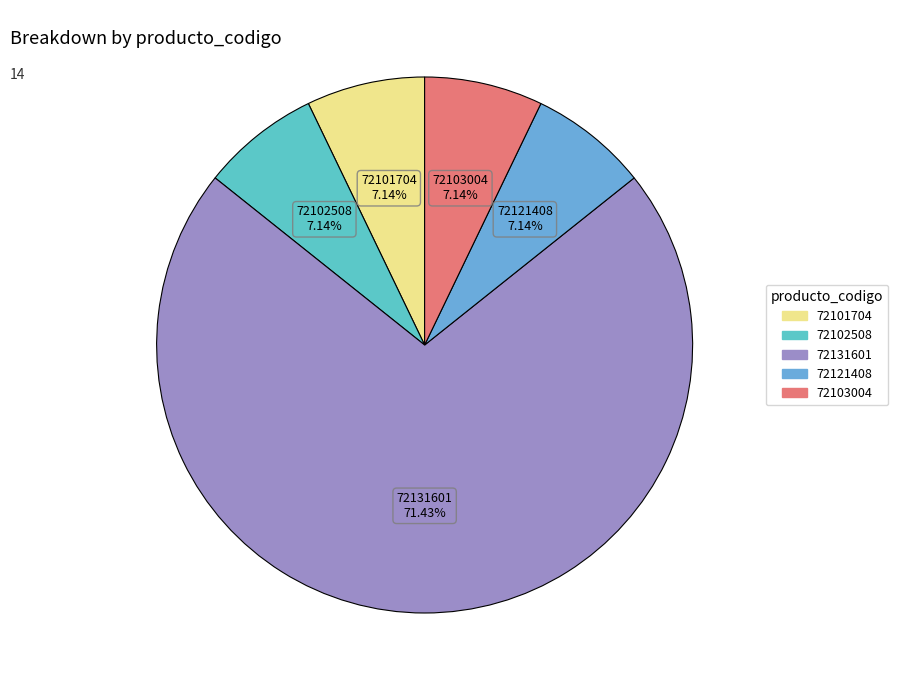

Combined, do 72101704 and 72131601 account for over 50%?

Yes